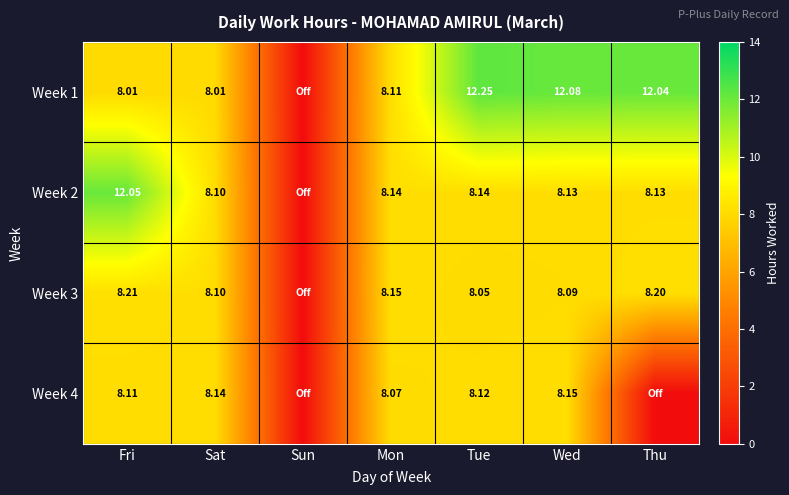

Read the Week 2 value at Sat.

8.1